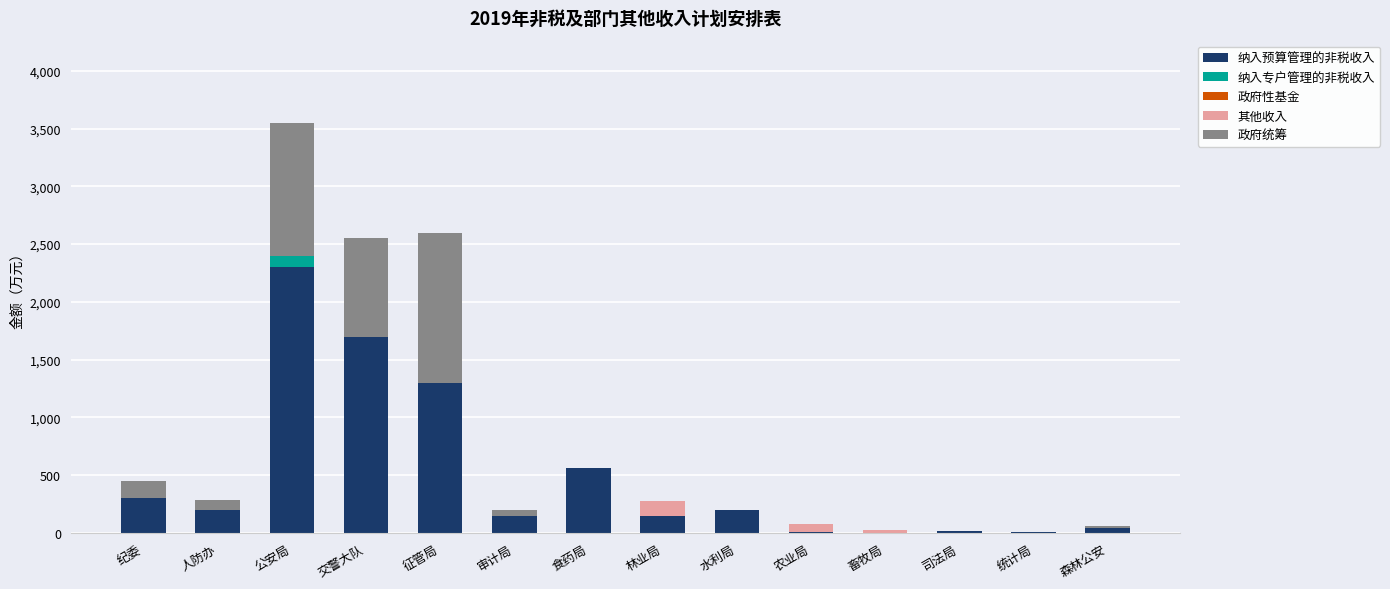

The 纳入预算管理的非税收入 series shows 2552.4 at 交警大队. True or false?

False